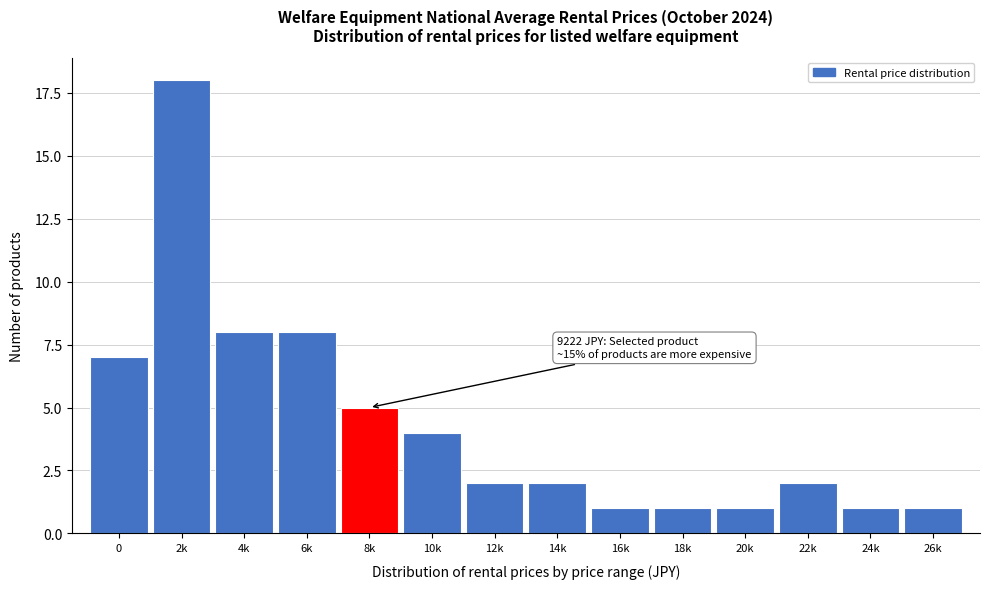

Reading left to right, extract all data points from this chart.

7	18	8	8	5	4	2	2	1	1	1	2	1	1